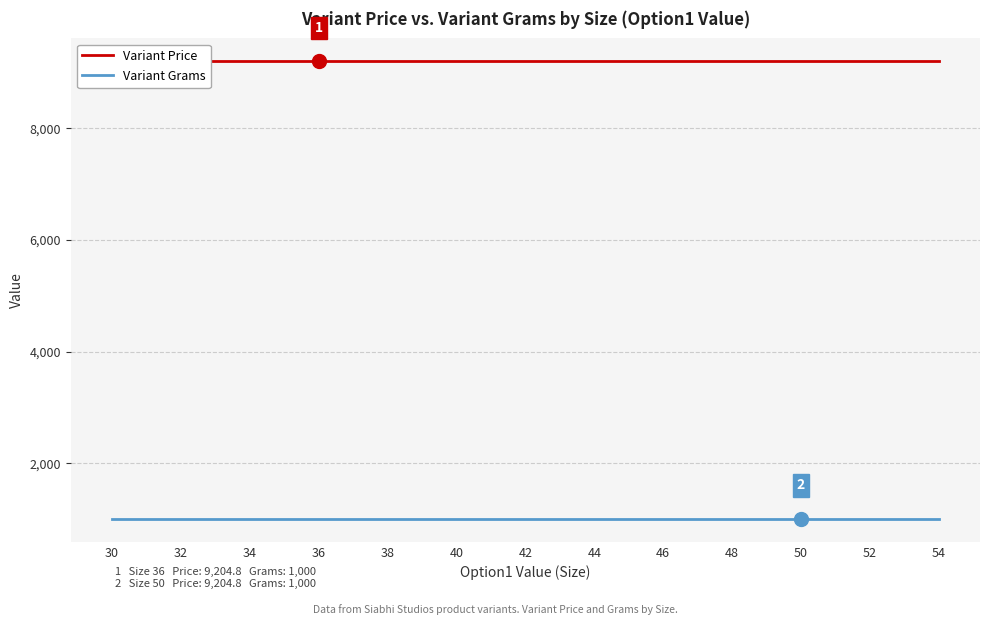

Which has a higher value, 54 or 44?

54